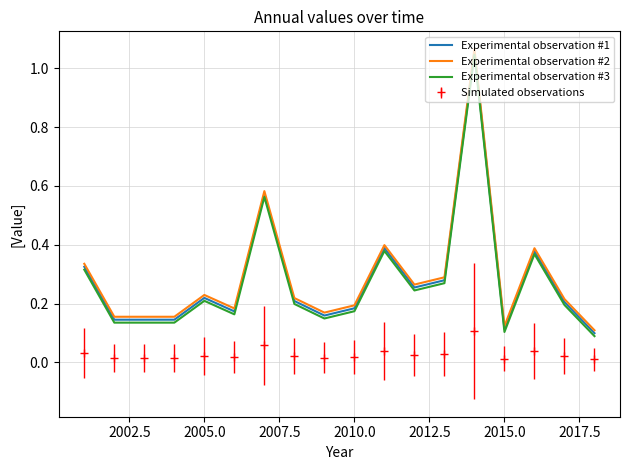

What are all the series names shown in the legend?

Experimental observation #1, Experimental observation #2, Experimental observation #3, Simulated observations